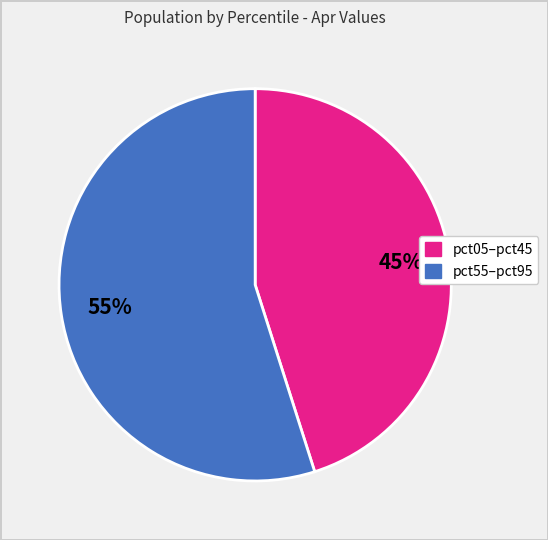

Does any single category account for the majority?

Yes